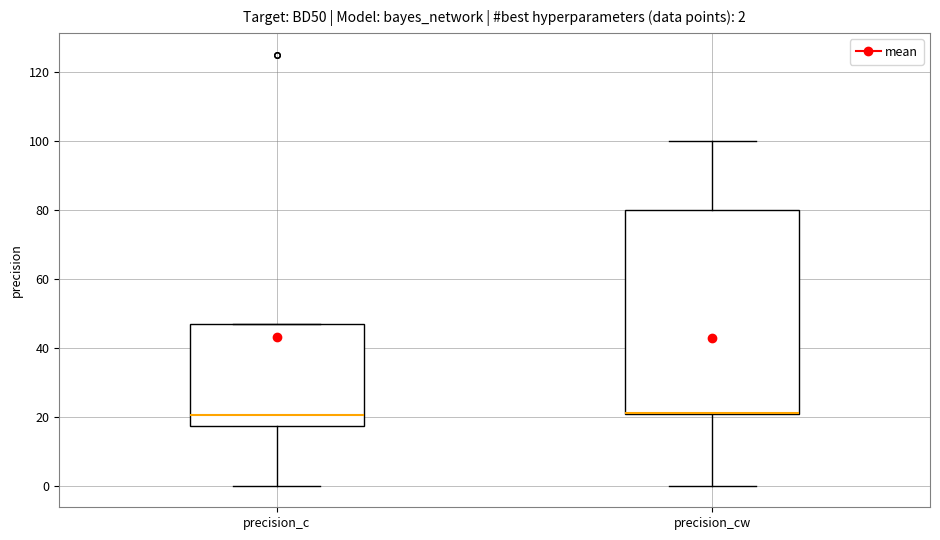

Which box is the tallest, from its lower edge to its upper edge?

precision_cw